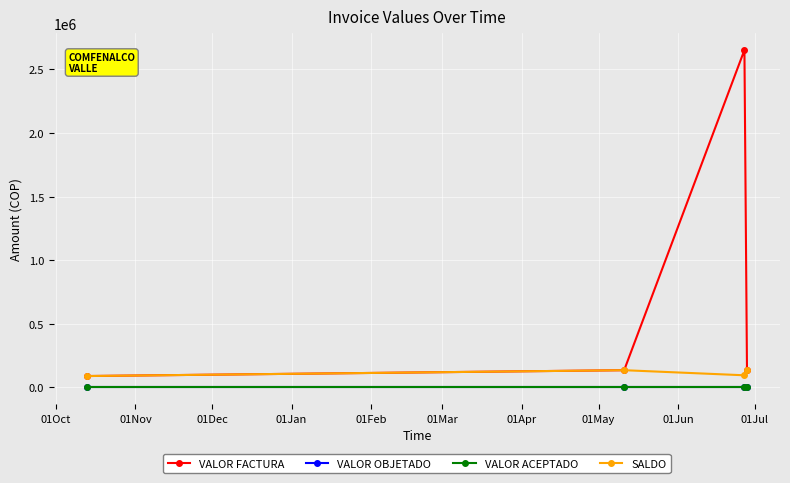

Is this an area chart (filled region under the line)?

No